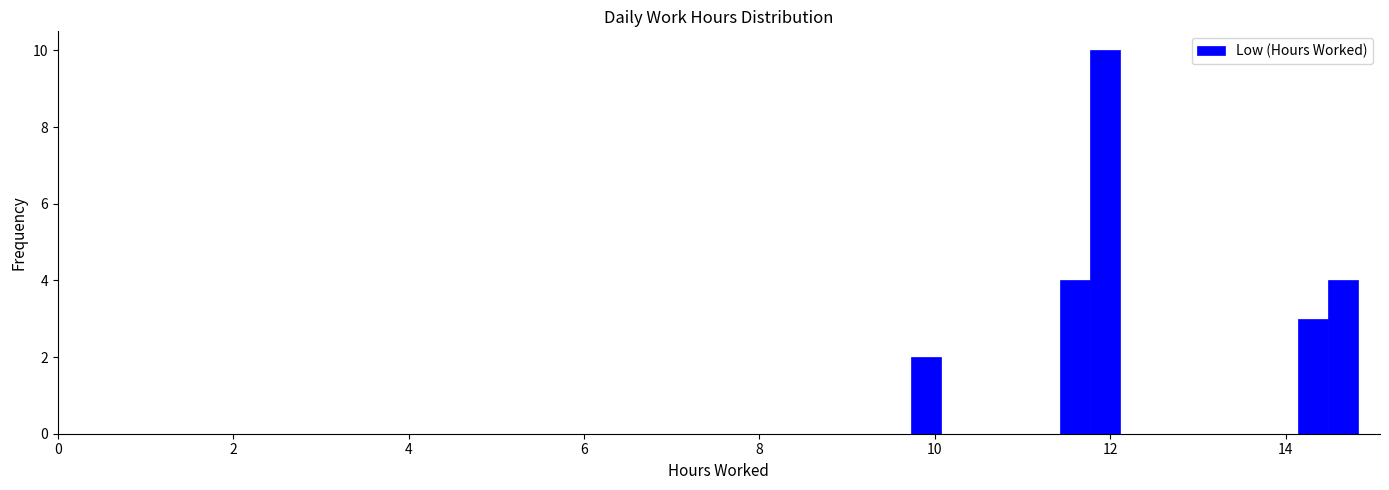

Around what value on the x-axis is the tallest bar? Give the approximate position of its centre, as read against the axis.

12.0